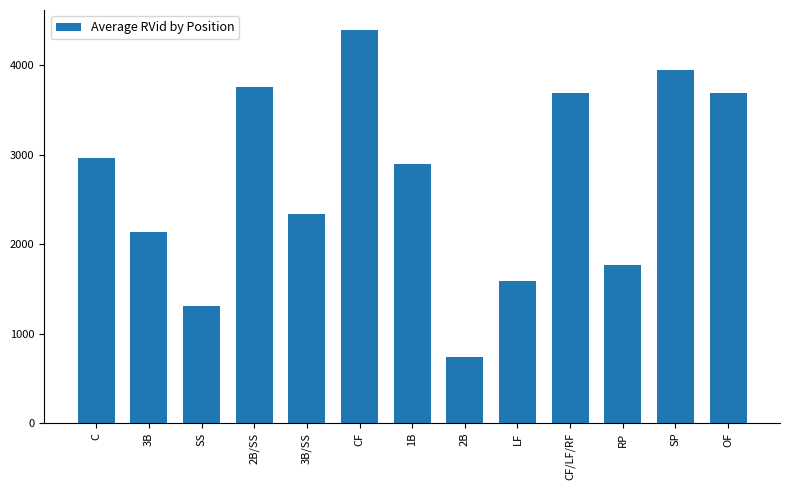

Is it true that the value at C is 1429?

False